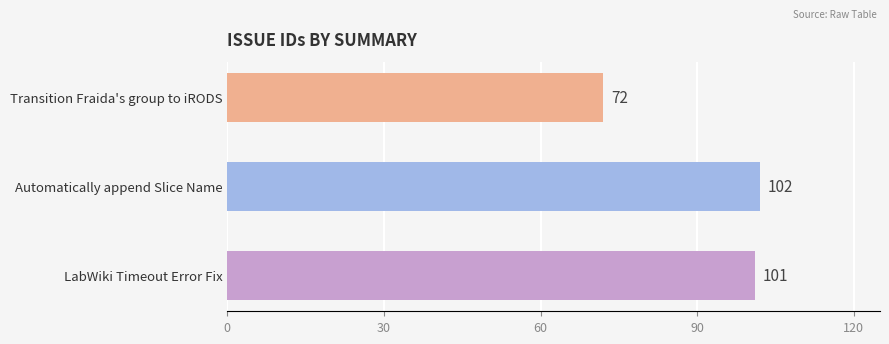

Which has a higher value, Transition Fraida's group to iRODS or Automatically append Slice Name?

Automatically append Slice Name